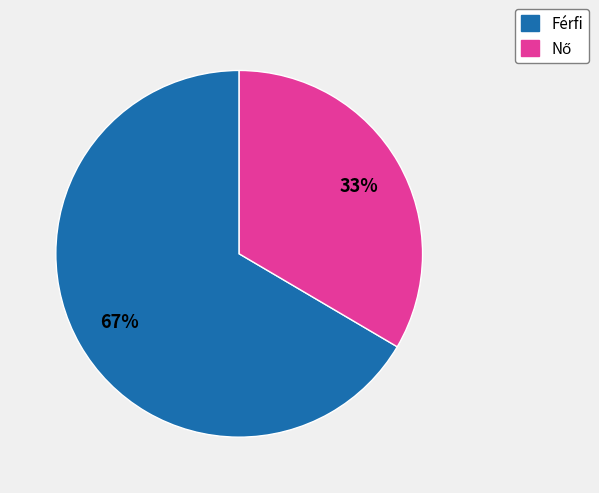

Does Férfi account for over 50% of the chart?

Yes